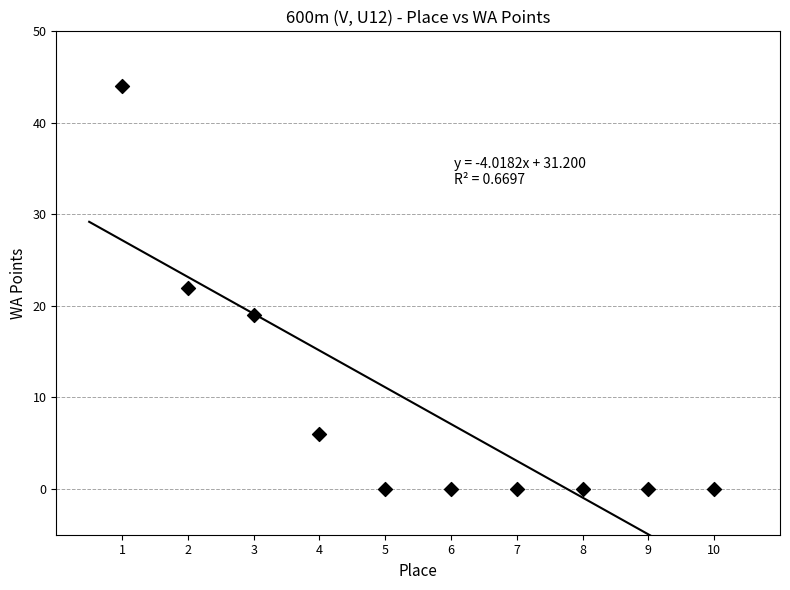

What is the range of X values (max minus min)?

9